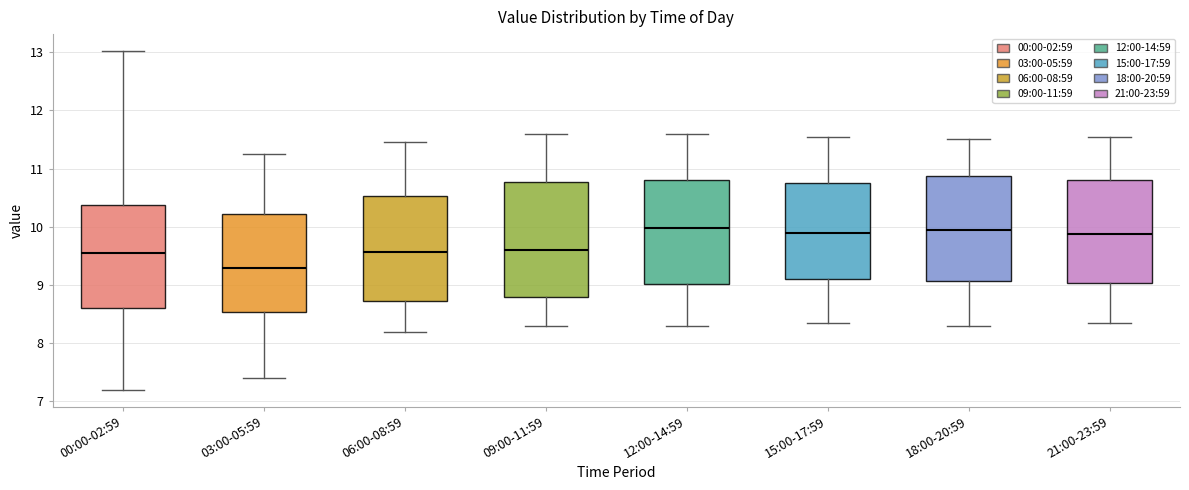

Reading left to right, read every box against the y-axis: the position of its median line, the range the box covers, and the ends of its whiskers. The values are not printed on the chart, so give them approximately, as read against the axis.

00:00-02:59: median 9.6, box 8.6 to 10.4, whiskers 7.2 to 13.0
03:00-05:59: median 9.3, box 8.5 to 10.2, whiskers 7.4 to 11.3
06:00-08:59: median 9.6, box 8.7 to 10.5, whiskers 8.2 to 11.5
09:00-11:59: median 9.6, box 8.8 to 10.8, whiskers 8.3 to 11.6
12:00-14:59: median 10.0, box 9.0 to 10.8, whiskers 8.3 to 11.6
15:00-17:59: median 9.9, box 9.1 to 10.8, whiskers 8.4 to 11.6
18:00-20:59: median 10.0, box 9.1 to 10.9, whiskers 8.3 to 11.5
21:00-23:59: median 9.9, box 9.0 to 10.8, whiskers 8.4 to 11.6